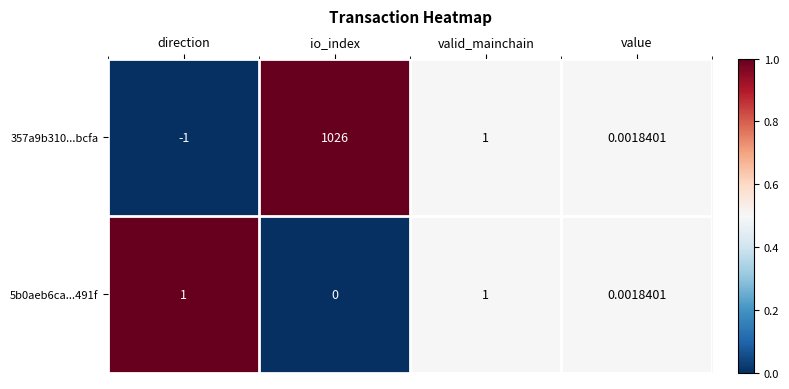

At which category does the chart reach its minimum across all series?

direction